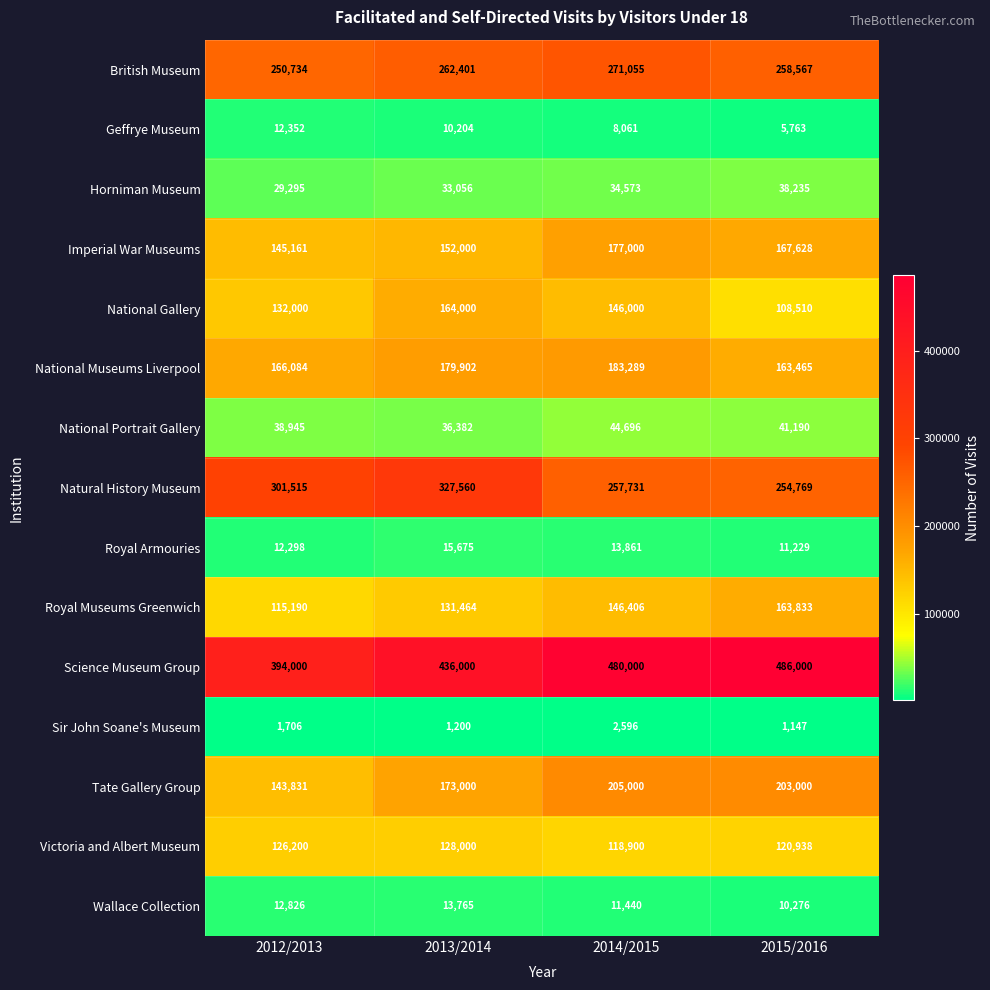

Rank the series by their maximum value, from lowest to highest.

Sir John Soane's Museum, Geffrye Museum, Wallace Collection, Royal Armouries, Horniman Museum, National Portrait Gallery, Victoria and Albert Museum, Royal Museums Greenwich, National Gallery, Imperial War Museums, National Museums Liverpool, Tate Gallery Group, British Museum, Natural History Museum, Science Museum Group